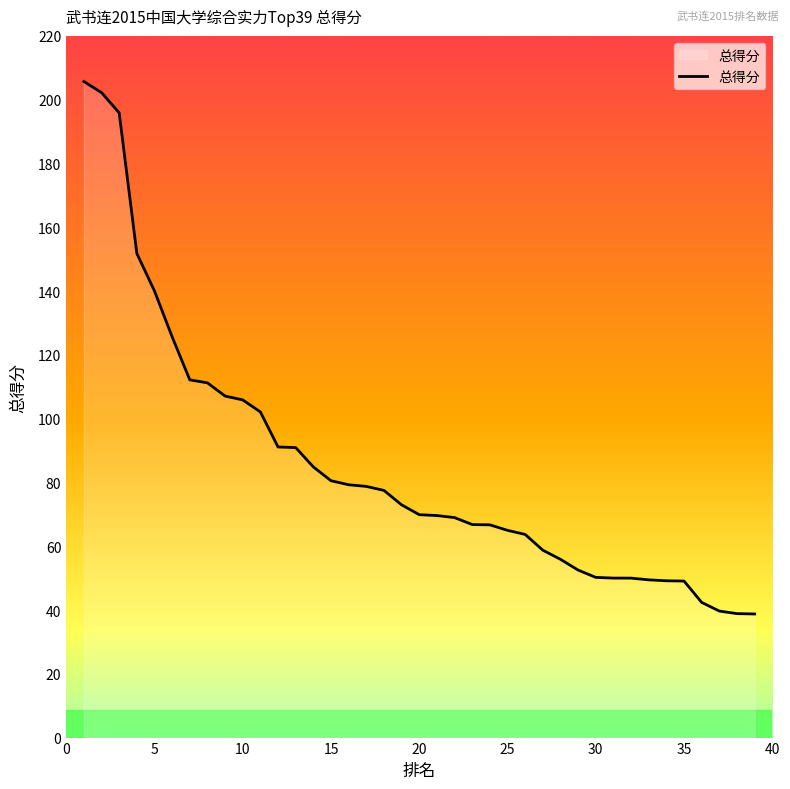

What is the minimum value shown in the chart?

38.8